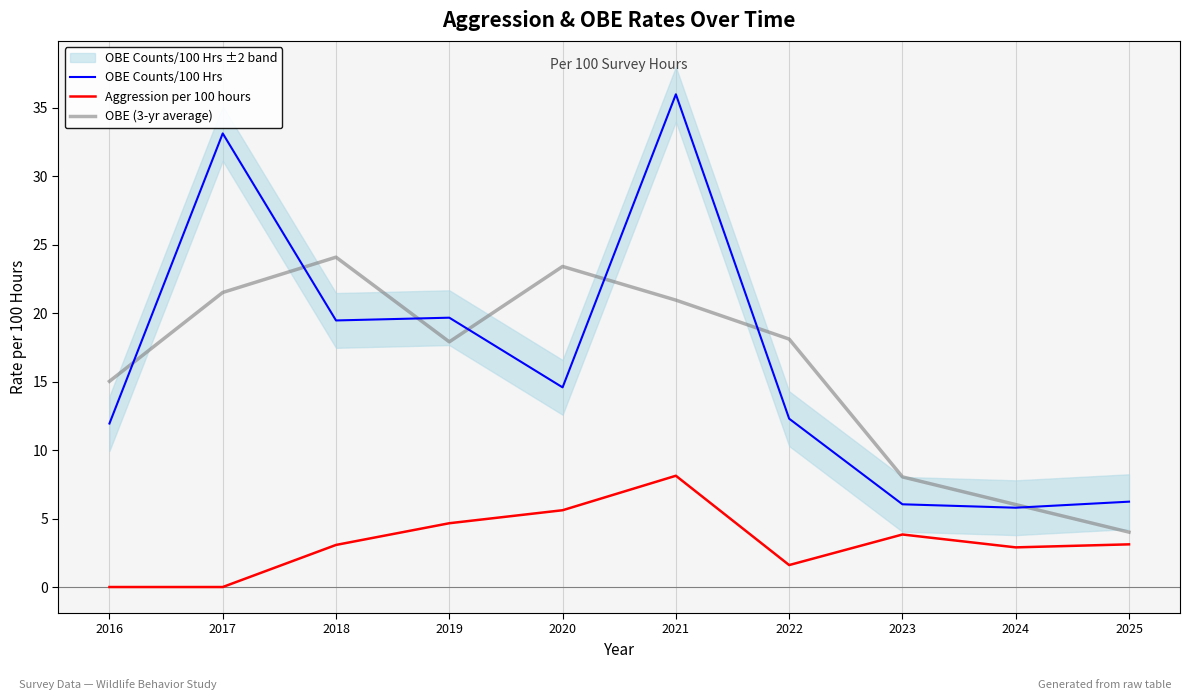

Which series has the largest total across all categories?

OBE Counts/100 Hrs